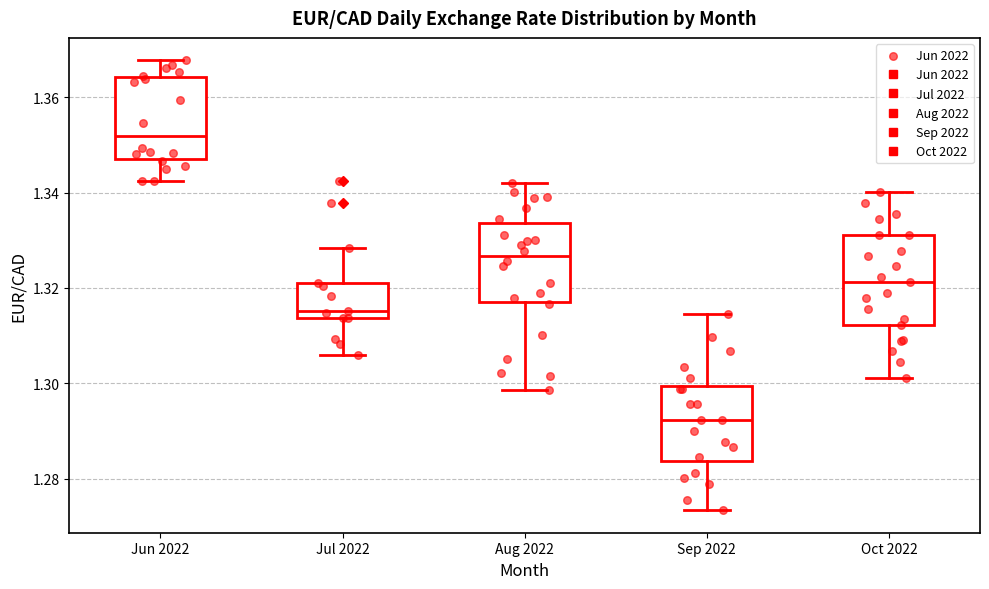

Which box's median line is the lowest?

Sep 2022